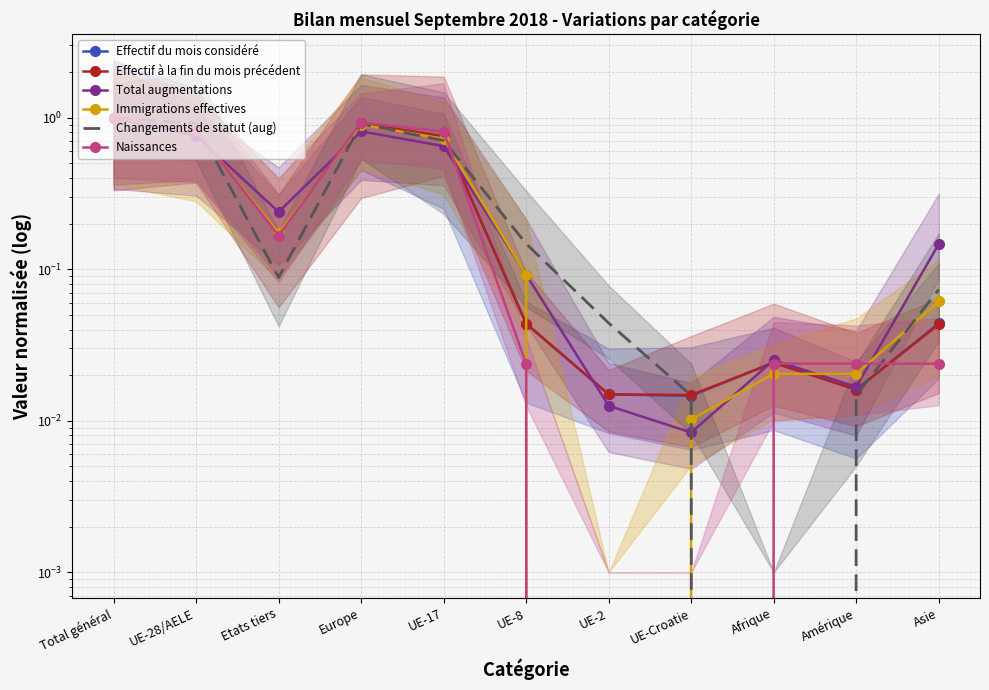

Where is the first local maximum for Effectif du mois considéré?

Europe